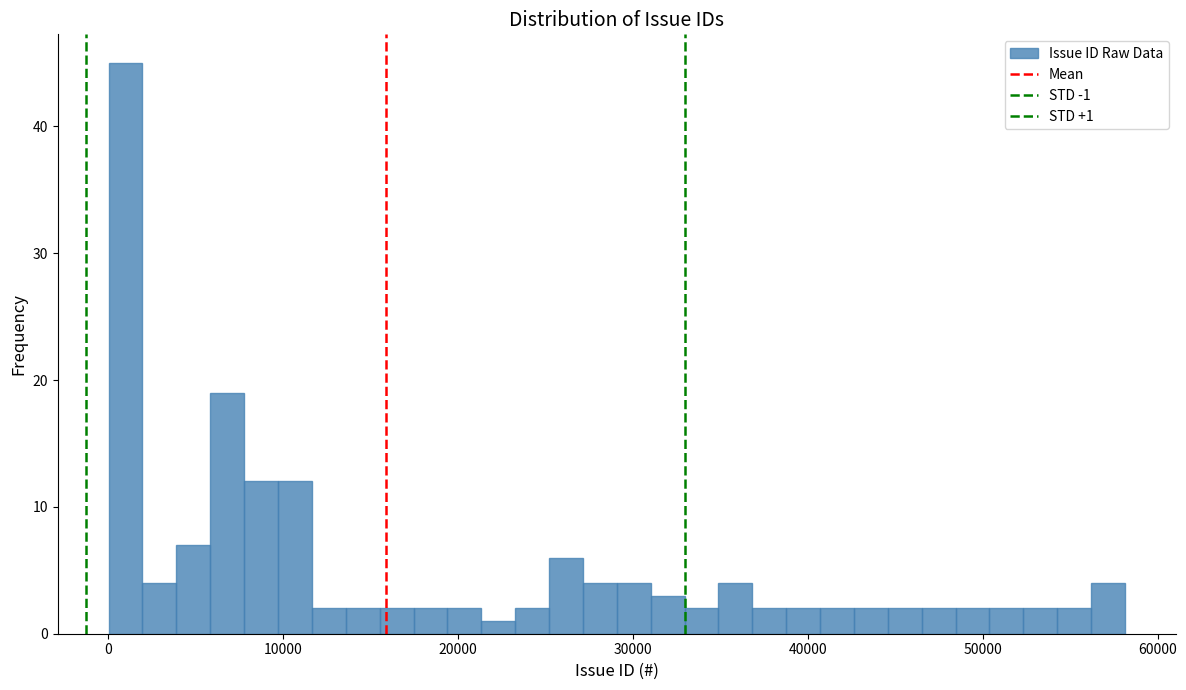

Read against the x-axis, roughly where is the centre of the tallest bar?

1000